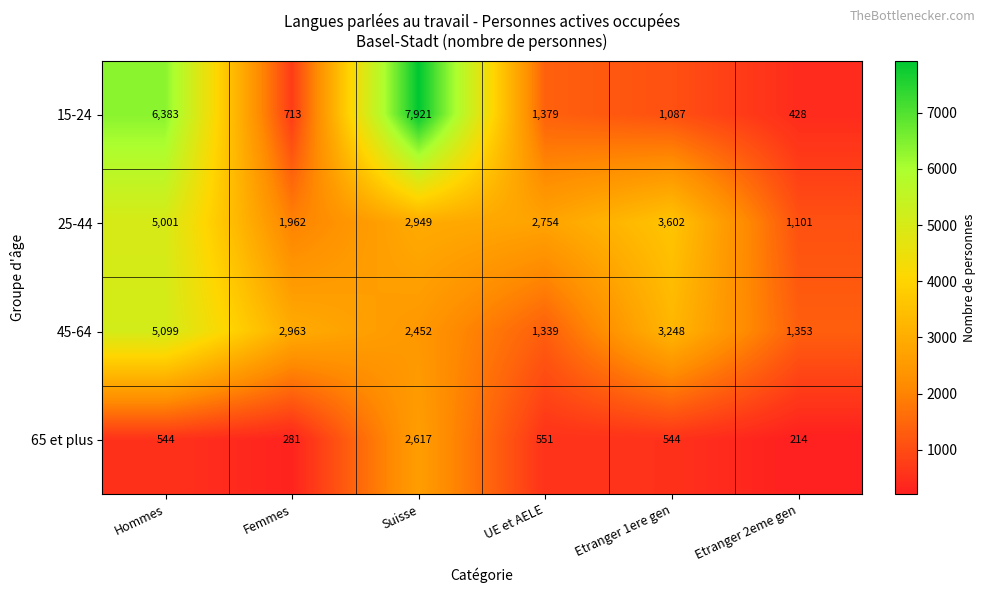

At which label is 15-24 closest to 4174?

Hommes